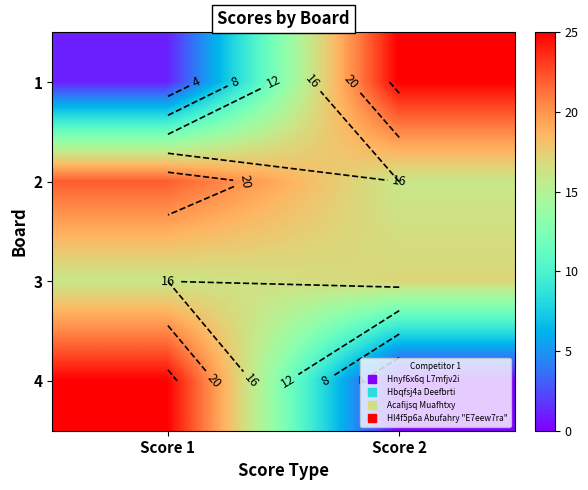

At which category does the chart reach its peak across all series?

Score 2